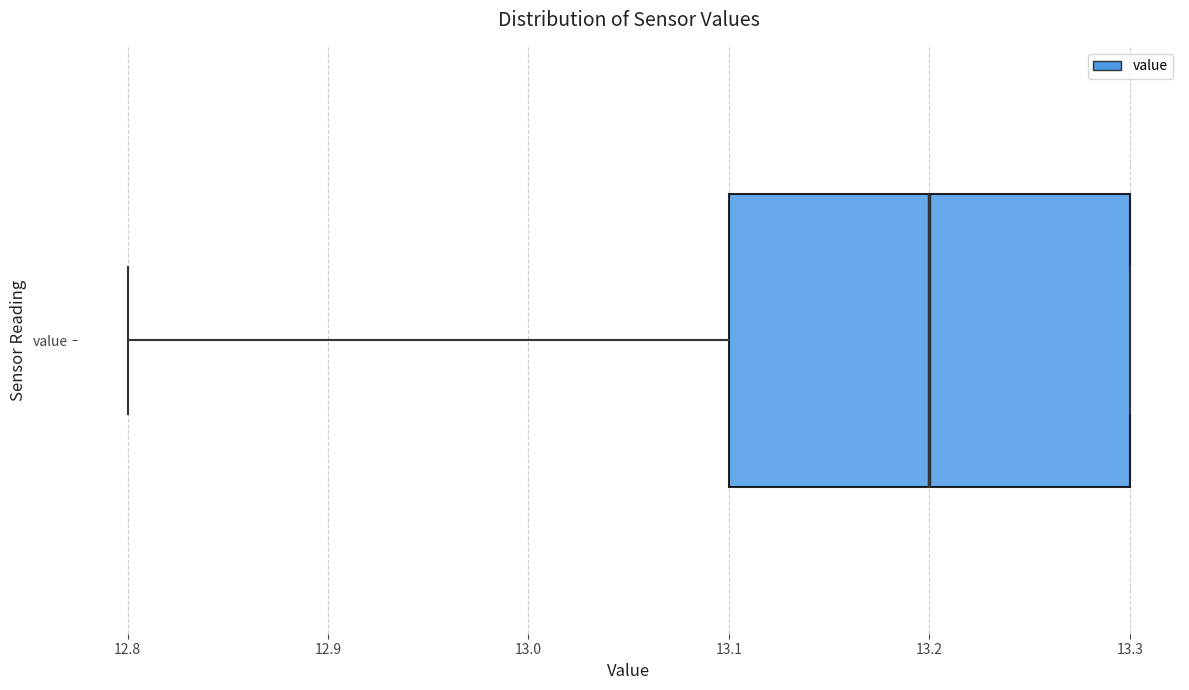

Where does the median line of the box for value sit on the x-axis? The values are not printed on the chart, so give them approximately, as read against the axis.

13.2